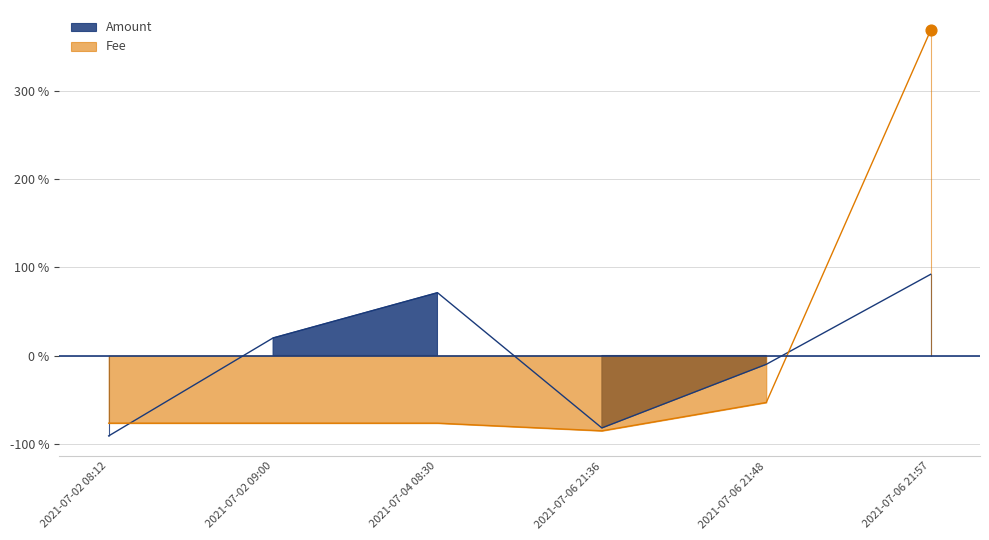

Which series contains the lowest Y value?

Amount